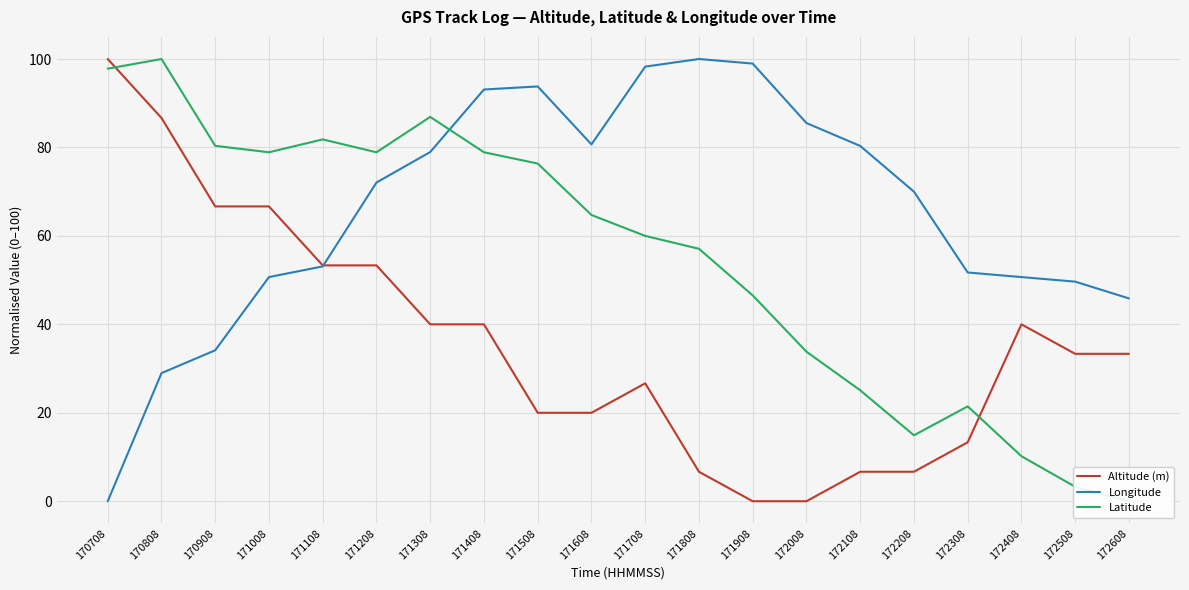

What is the average value of the Longitude series?

65.8